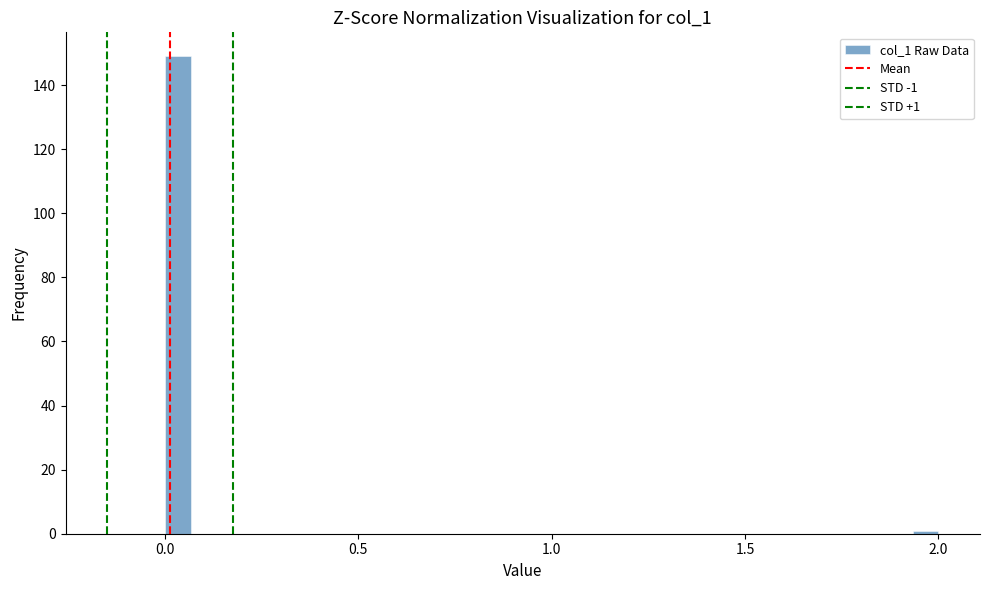

Read against the x-axis, roughly where is the centre of the tallest bar?

0.05